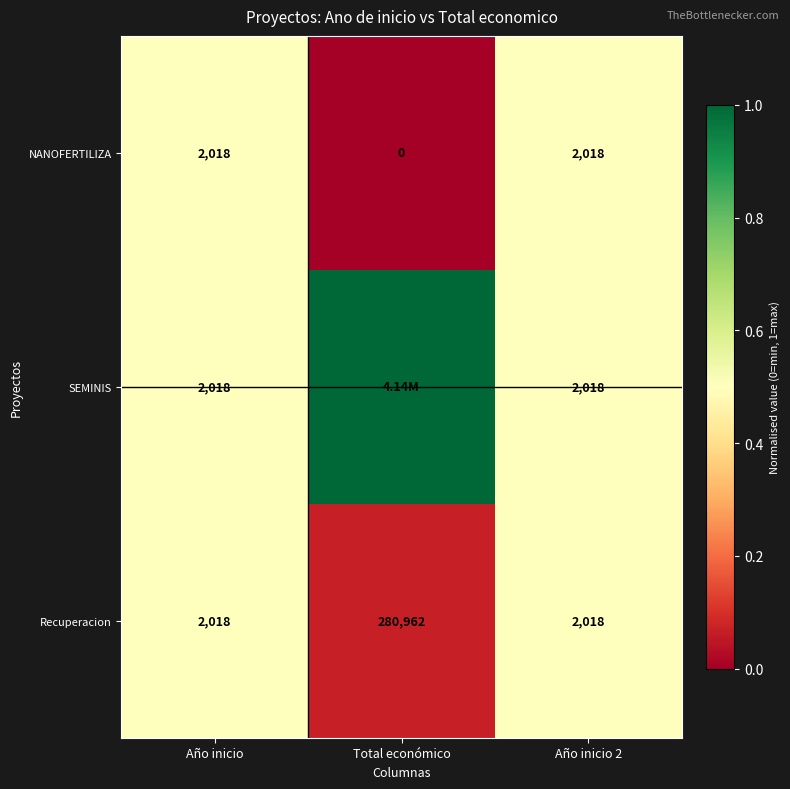

What is the average value of the NANOFERTILIZA series?

1345